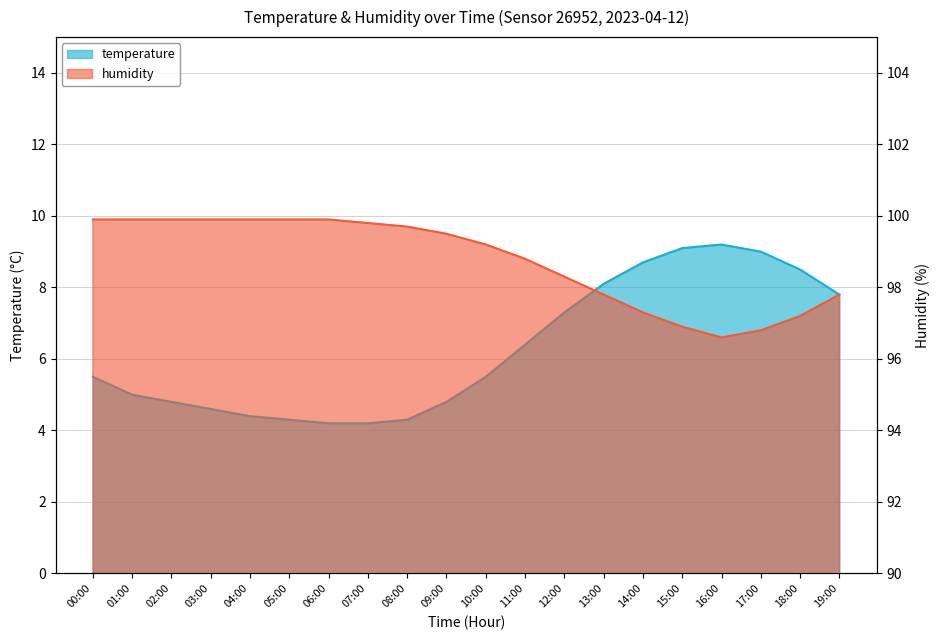

Between 04:00 and 03:00, which is larger?

03:00